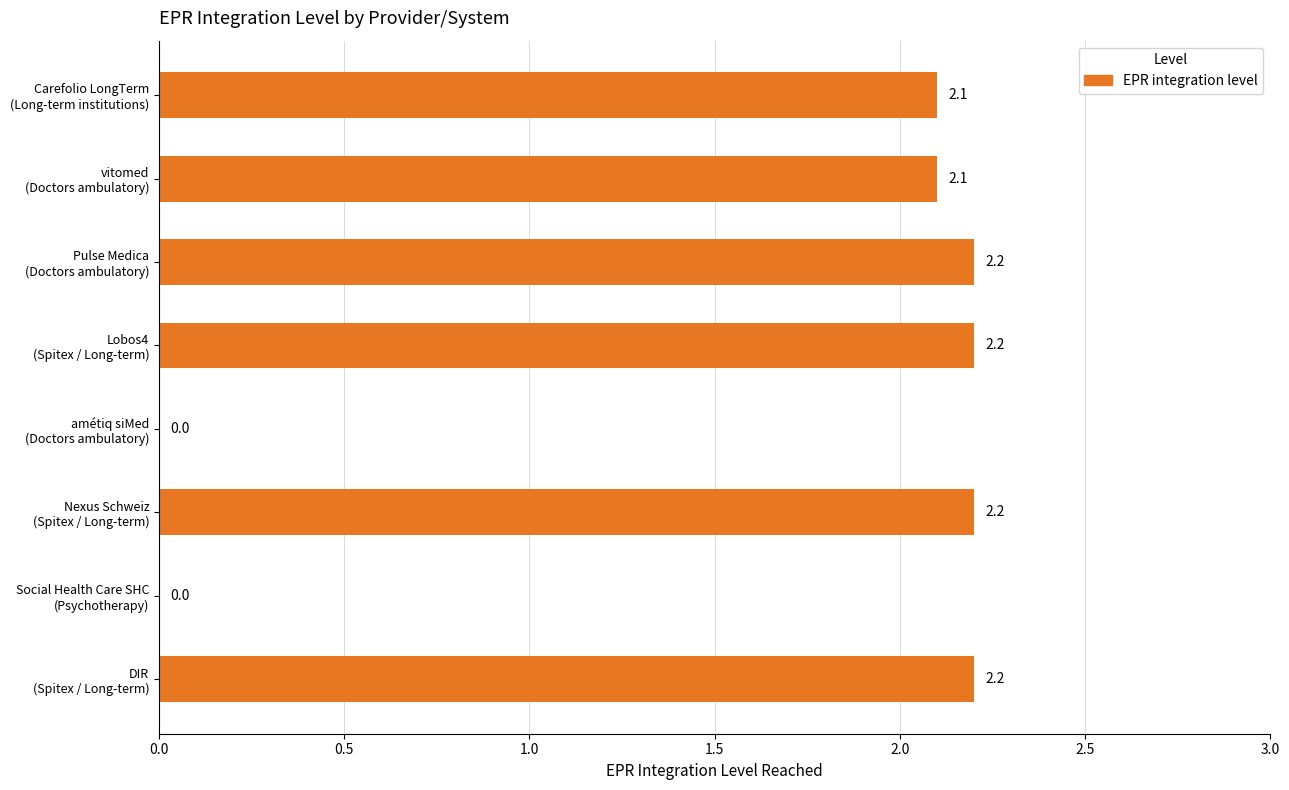

What is the sum of all values?

13.0